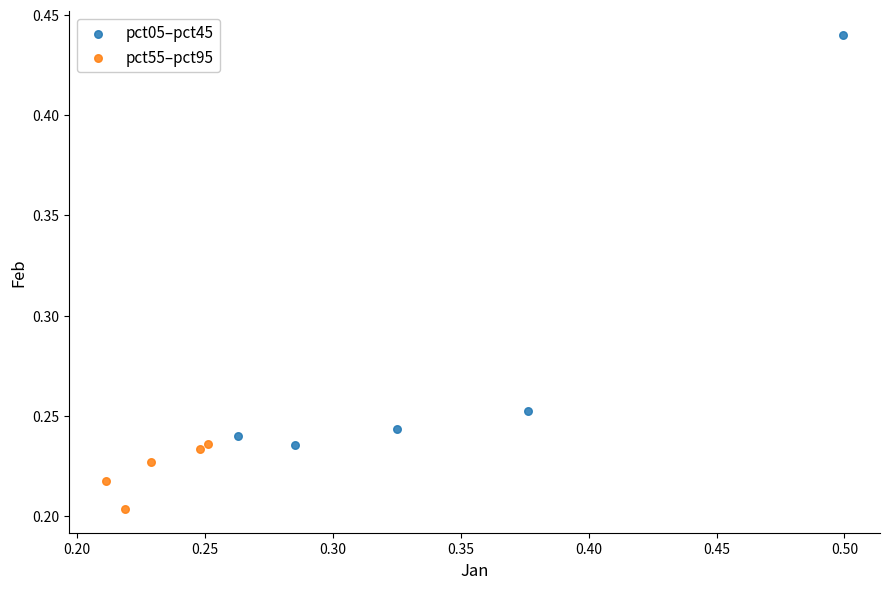

Which series contains the lowest Y value?

pct55–pct95